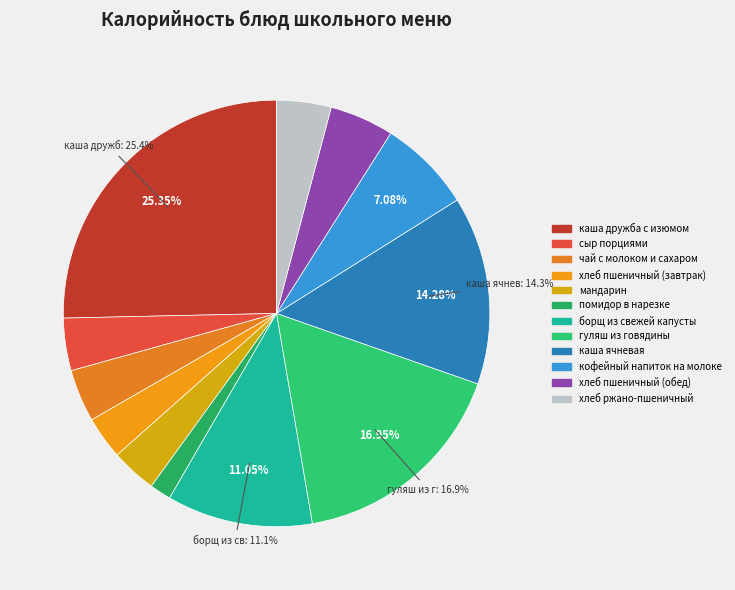

Count the number of slices in the pie.

12